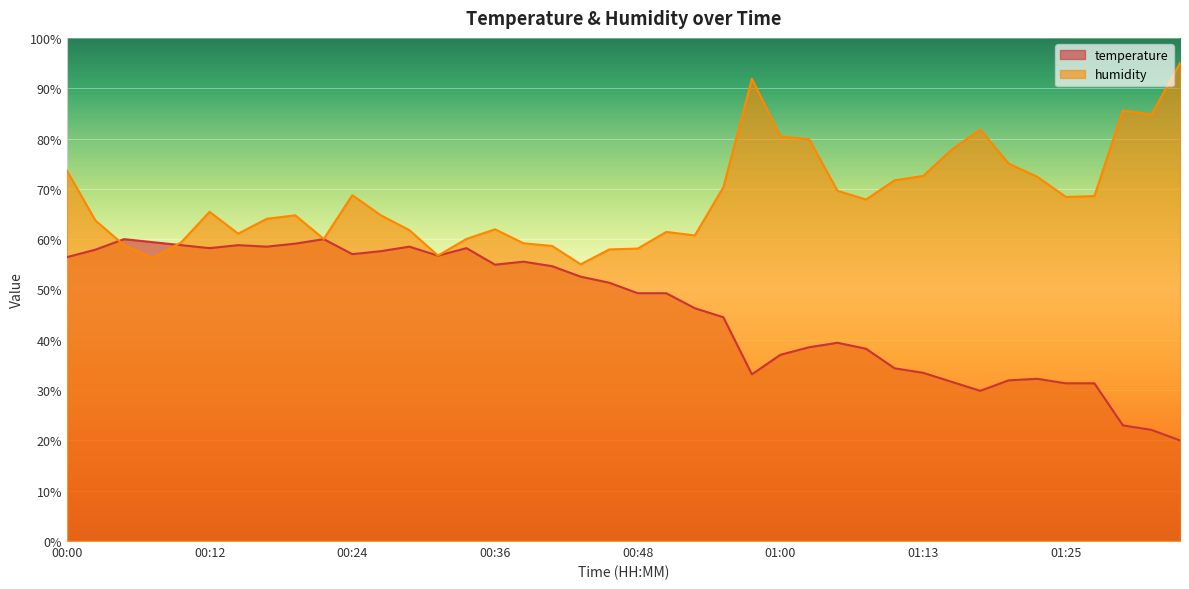

Which category has the highest value in the temperature series?

00:05